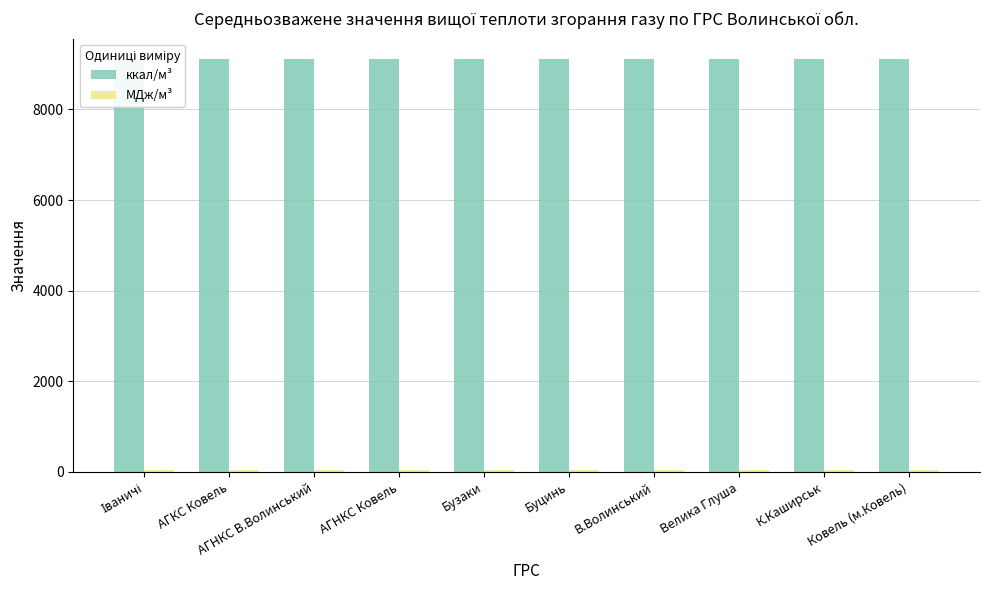

What is the total value across all series at В.Волинський?

9141.9